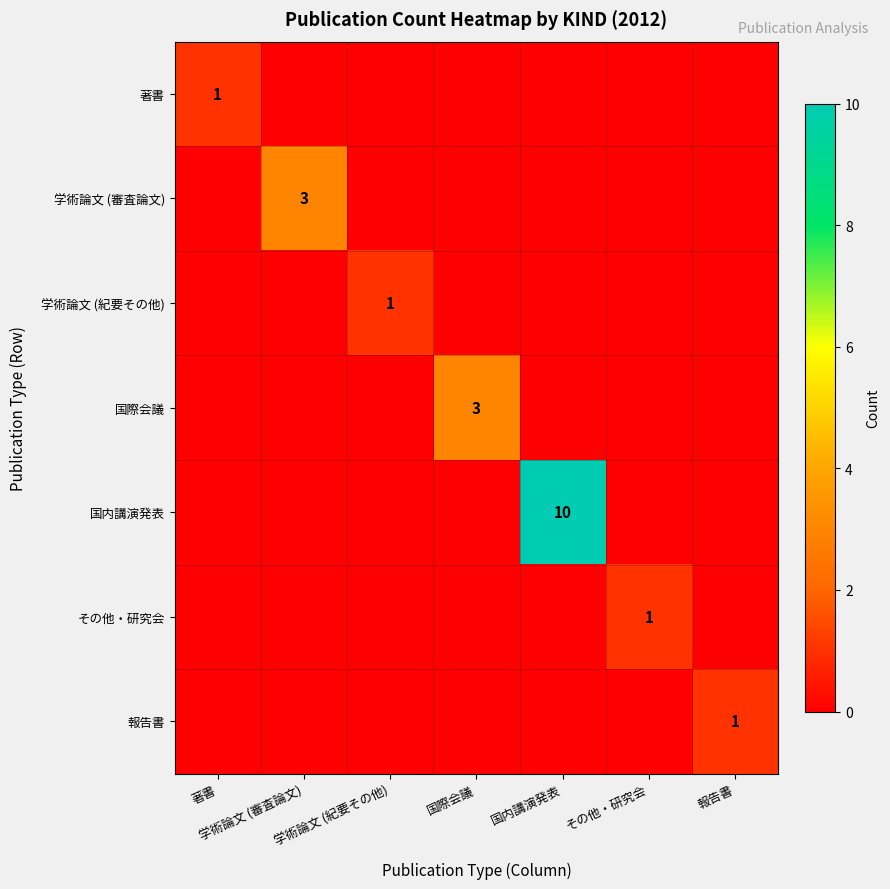

Is it true that その他・研究会 equals 1 at 報告書?

False